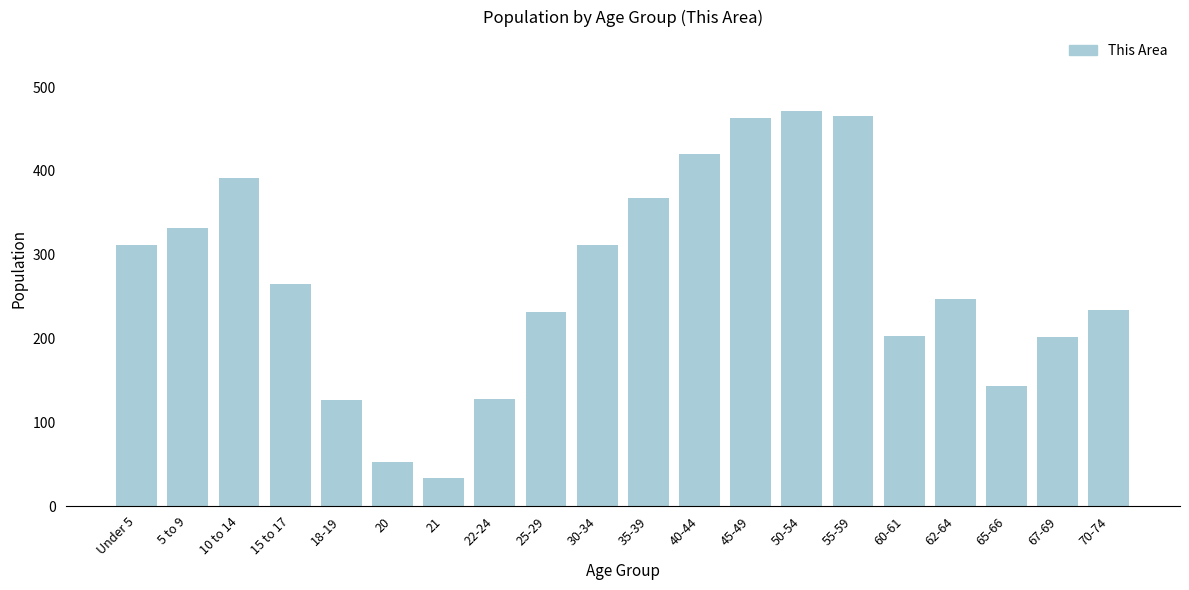

What is the smallest value displayed?

34